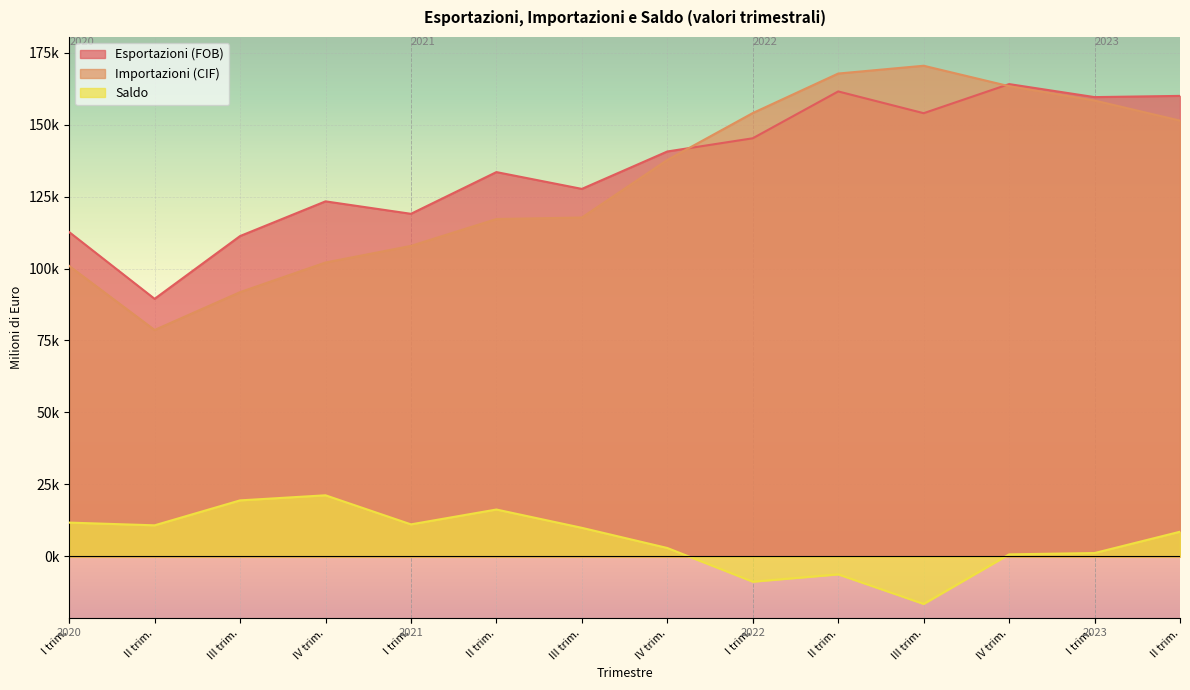

What is the sum of all Esportazioni (FOB) values?

1901673.2